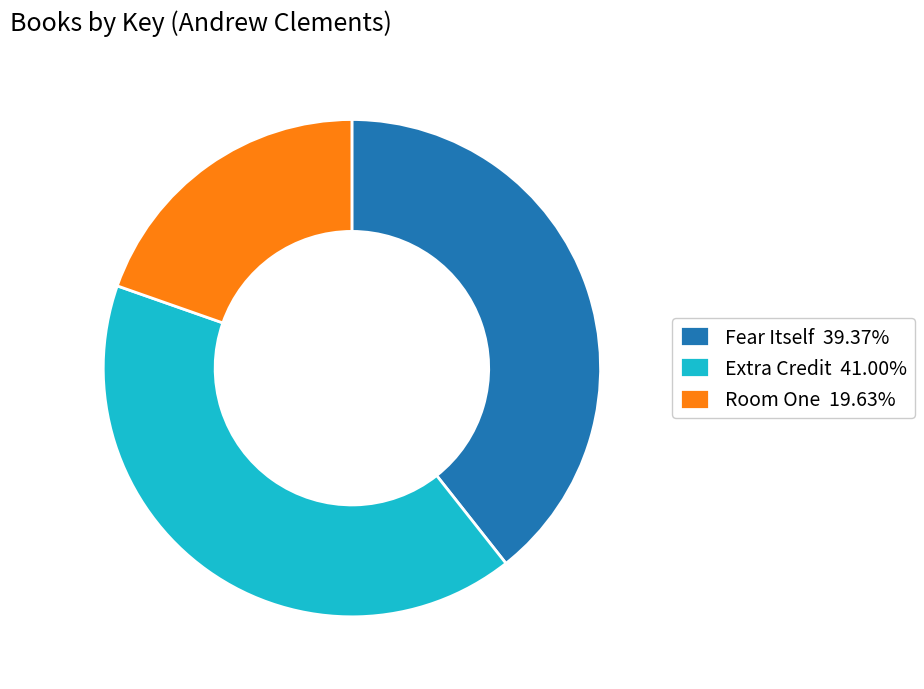

Is there any slice that represents more than half of the pie?

No